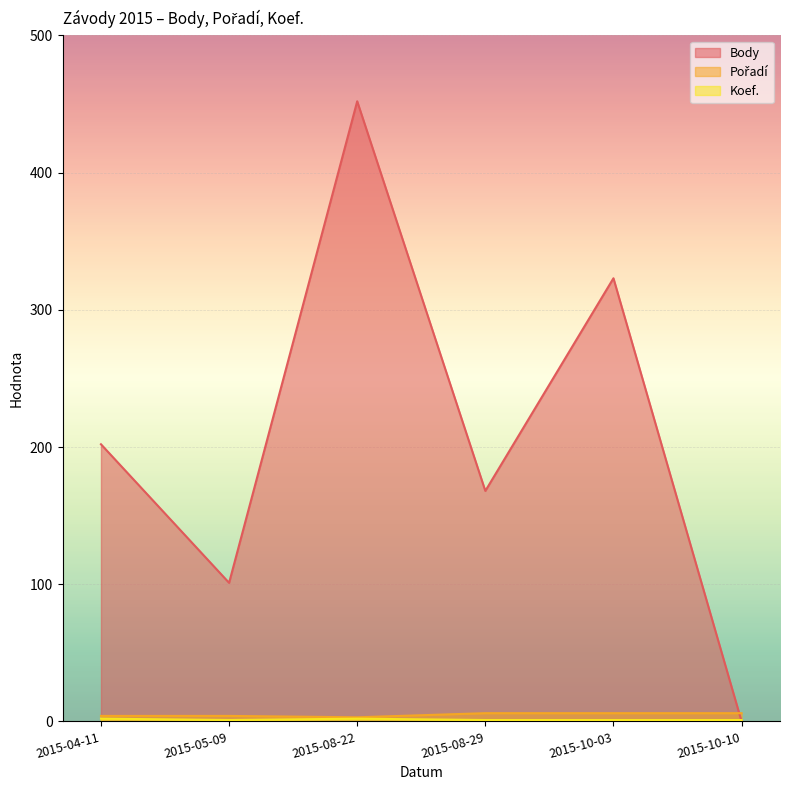

What is the label of the 2nd point from the left?

2015-05-09